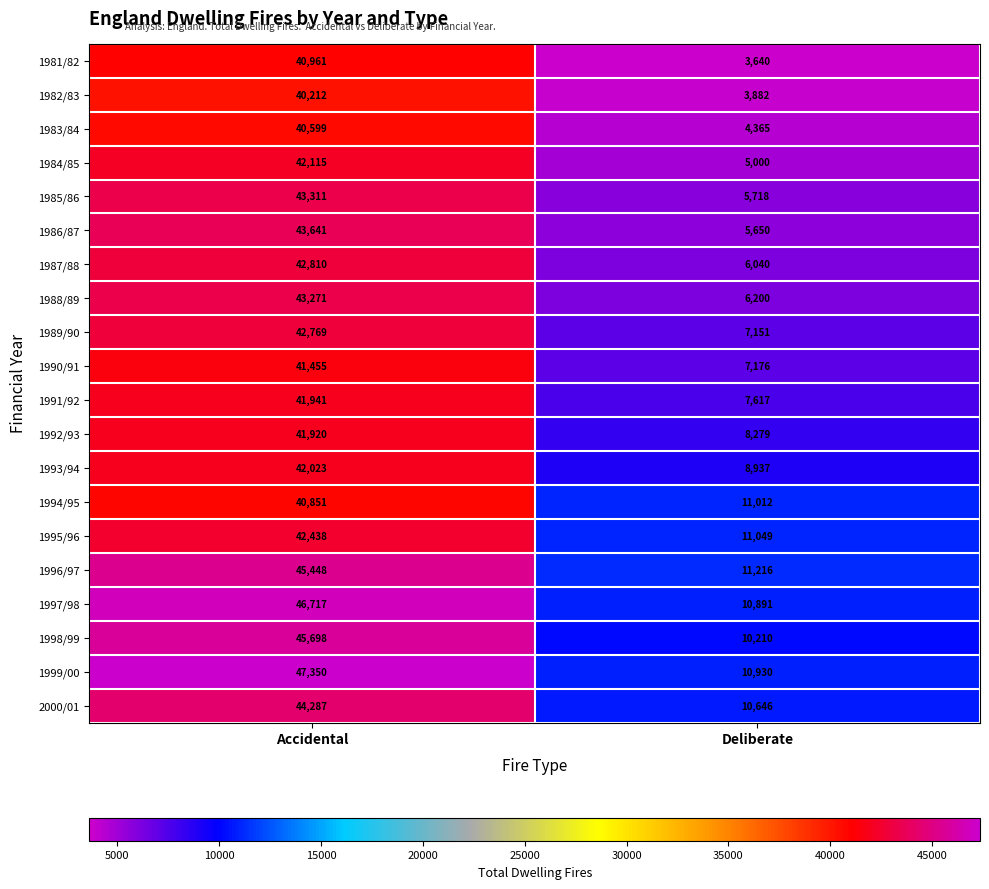

Between Accidental and Deliberate, which series saw the biggest shift?

1986/87